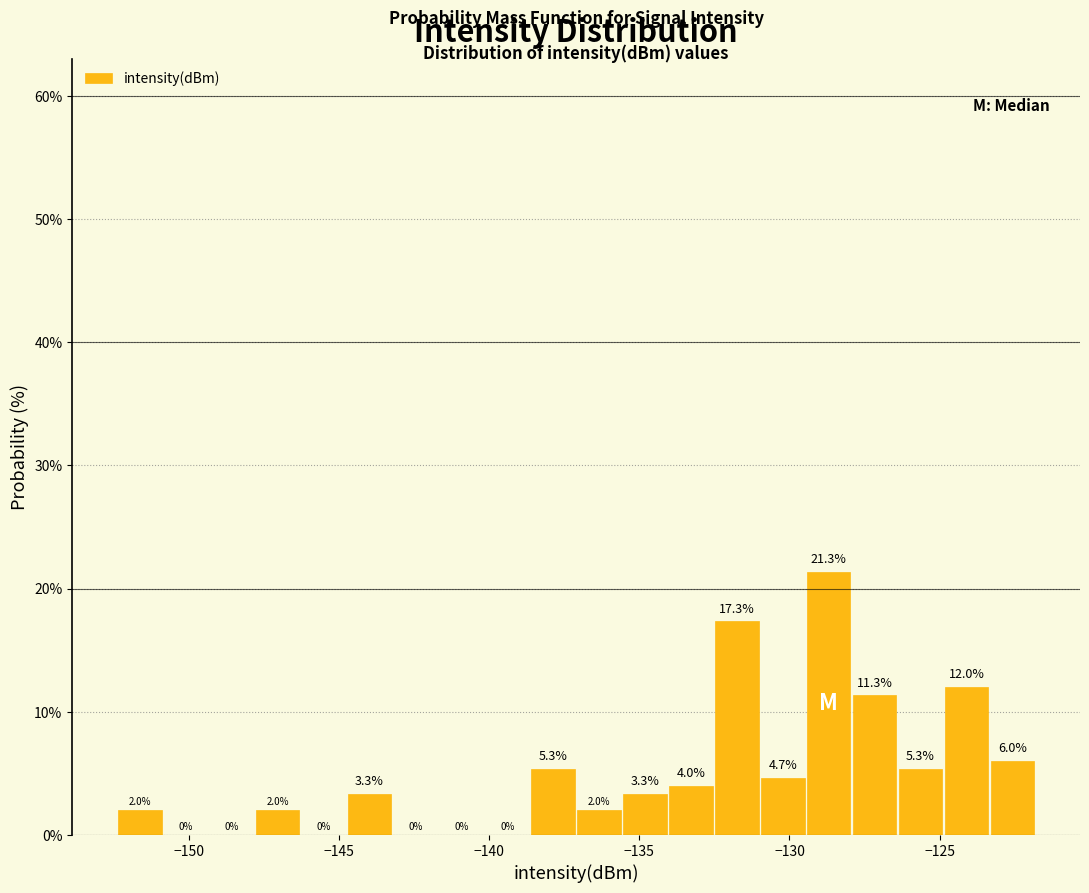

Around what value on the x-axis is the tallest bar? Give the approximate position of its centre, as read against the axis.

-128.5